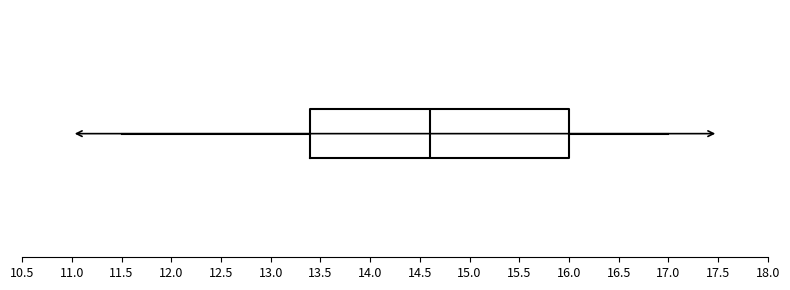

Transcribe this box plot: give where the median line is, the range the box spans, and where the two whiskers end, as read against the x-axis. The values are not printed on the chart, so give them approximately, as read against the axis.

median 14.6, box 13.4 to 16.0, whiskers 11.5 to 17.0